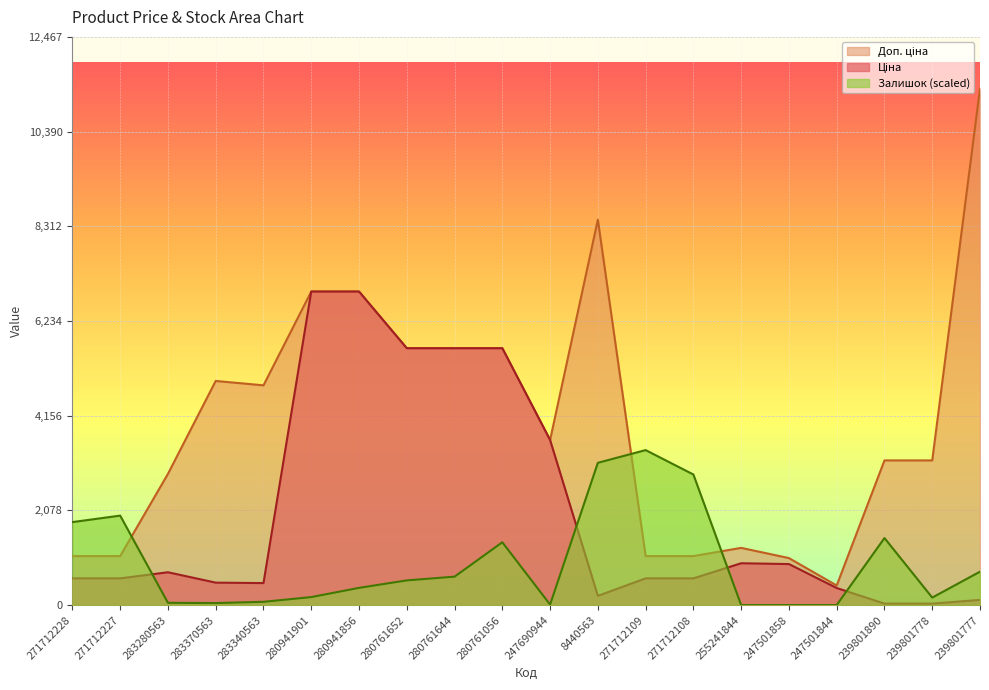

Which category has the highest value in the Залишок series?

271712109